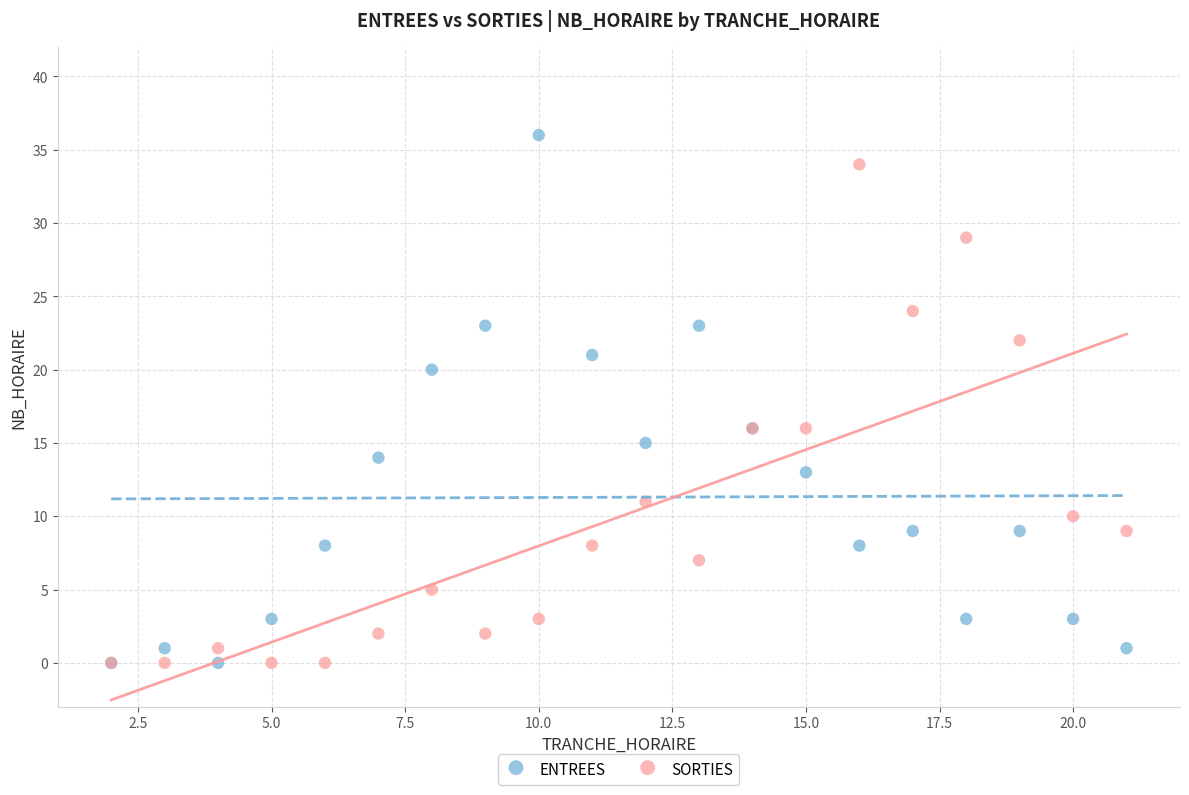

Which series contains the highest Y value?

ENTREES